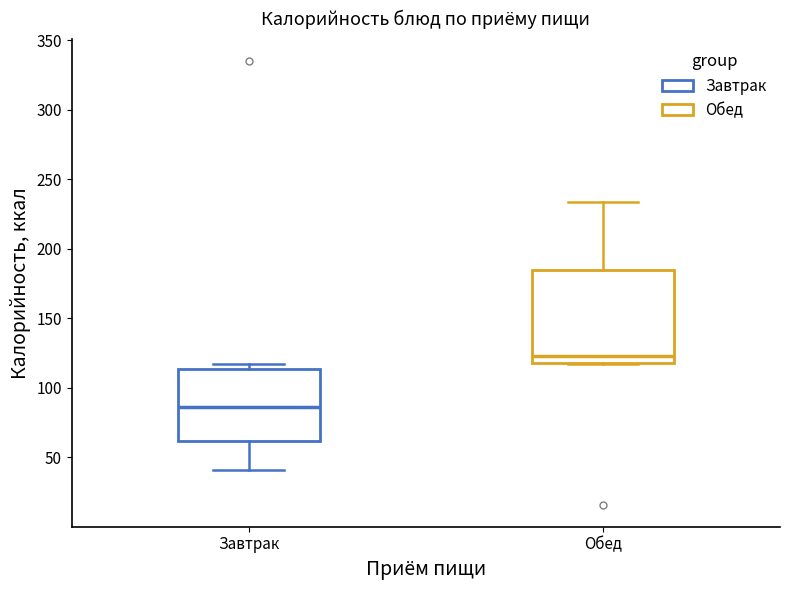

Reading left to right, transcribe this box plot: for each box, give where its median line is, the range the box spans, and where its two whiskers end, as read against the y-axis. The values are not printed on the chart, so give them approximately, as read against the axis.

Завтрак: median 85, box 60 to 115, whiskers 40 to 115 (just above the box's upper edge)
Обед: median 125, box 120 to 185, whiskers 115 to 235